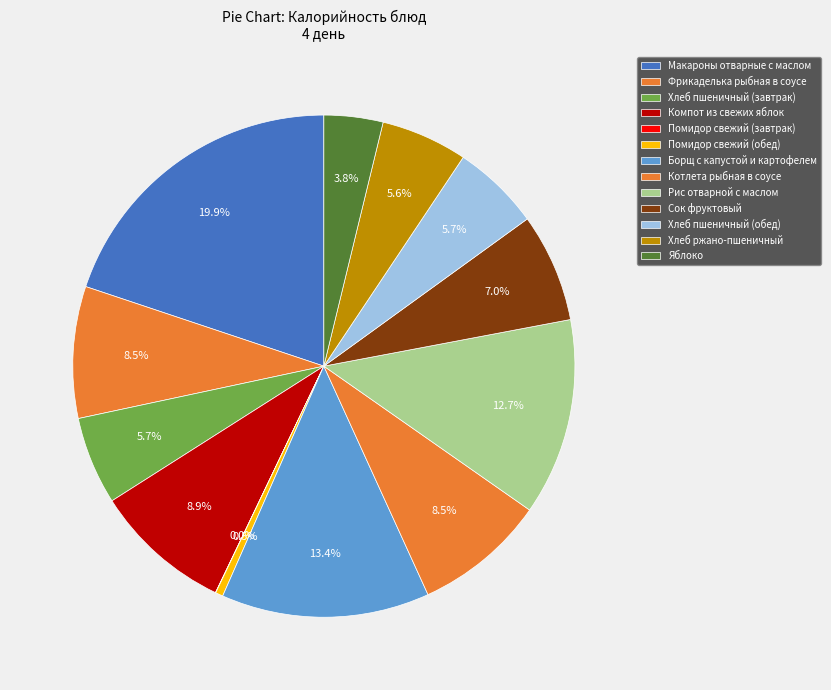

Is there any slice that represents more than half of the pie?

No